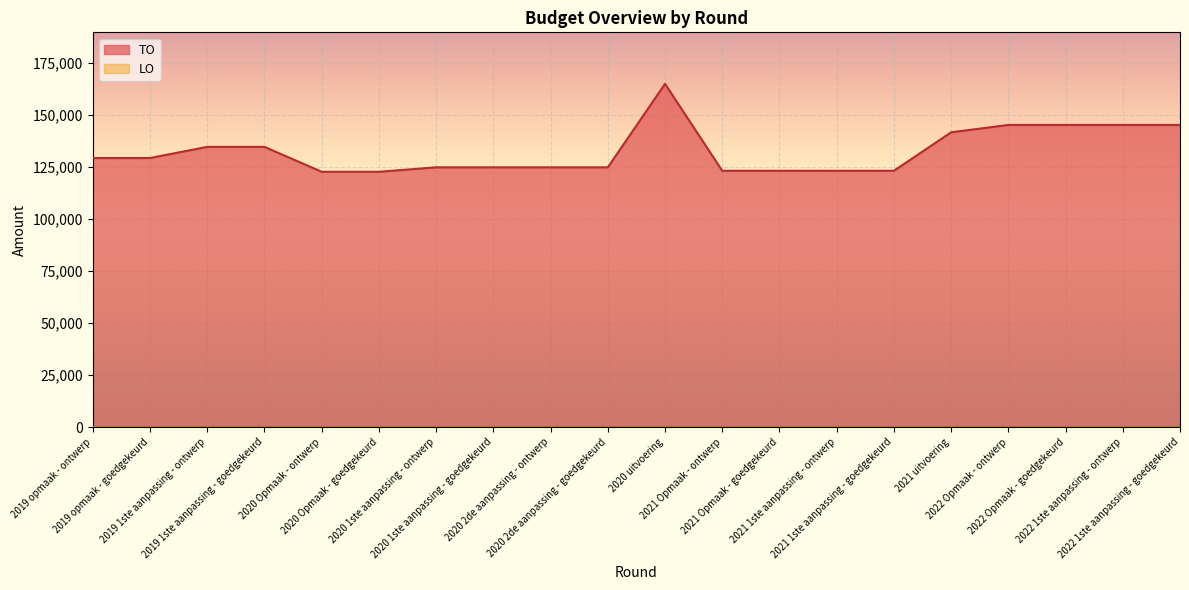

List the labels in order of value, largest first.

2020 uitvoering, 2022 Opmaak - ontwerp, 2022 Opmaak - goedgekeurd, 2022 1ste aanpassing - ontwerp, 2022 1ste aanpassing - goedgekeurd, 2021 uitvoering, 2019 1ste aanpassing - ontwerp, 2019 1ste aanpassing - goedgekeurd, 2019 opmaak - ontwerp, 2019 opmaak - goedgekeurd, 2020 1ste aanpassing - ontwerp, 2020 1ste aanpassing - goedgekeurd, 2020 2de aanpassing - ontwerp, 2020 2de aanpassing - goedgekeurd, 2021 Opmaak - ontwerp, 2021 Opmaak - goedgekeurd, 2021 1ste aanpassing - ontwerp, 2021 1ste aanpassing - goedgekeurd, 2020 Opmaak - ontwerp, 2020 Opmaak - goedgekeurd